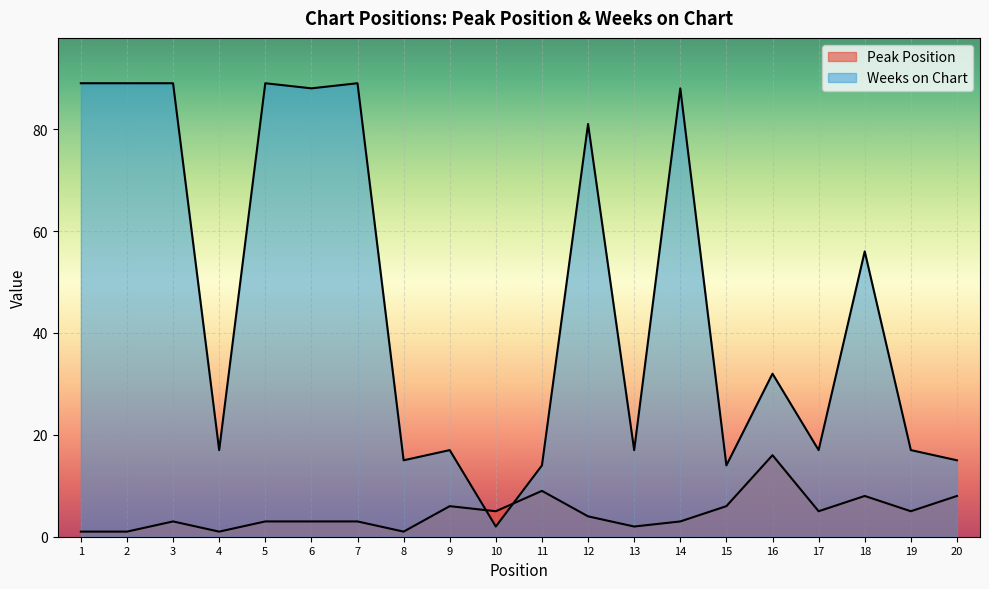

Which series has the largest range (max minus min)?

Weeks on Chart